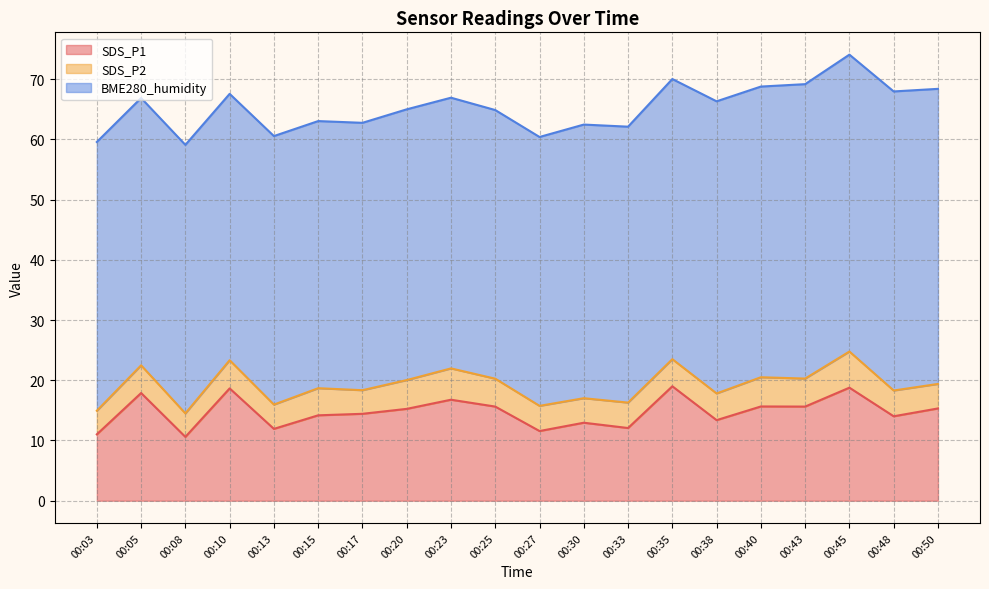

How many interior local peaks does the SDS_P2 series have?

7